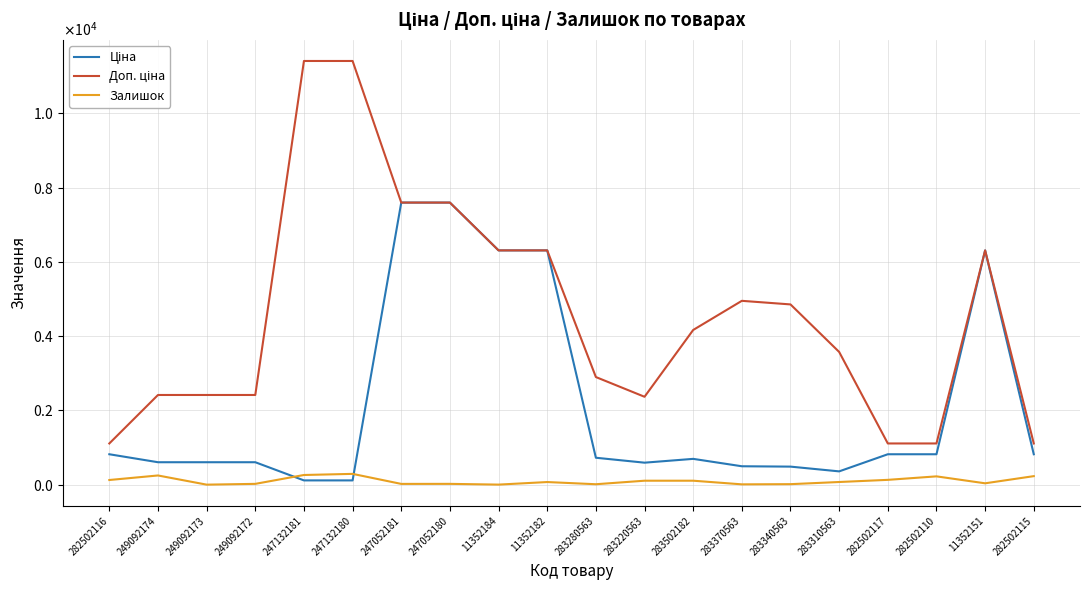

Is it true that Залишок equals 21.0 at 249092172?

True